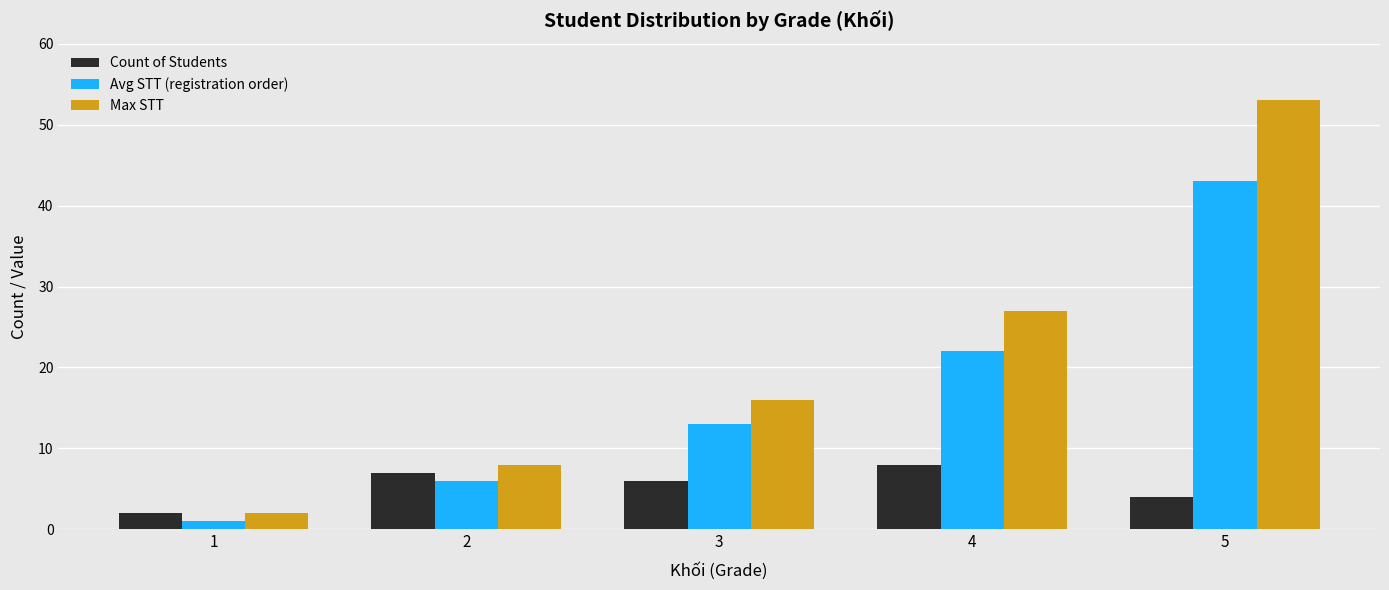

Is it true that Avg STT (registration order) equals 43 at 5?

True